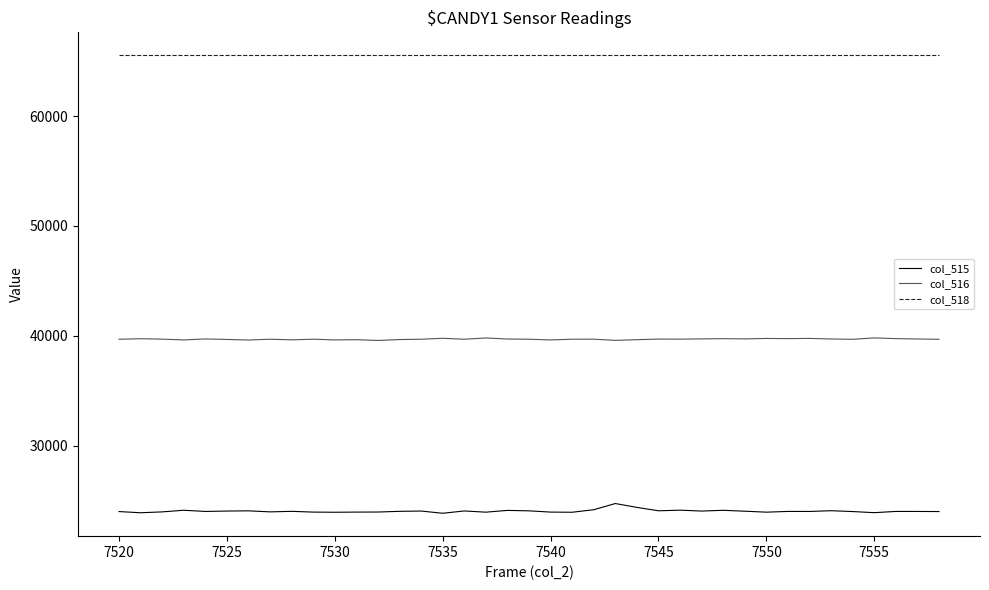

Rank the series by their maximum value, from highest to lowest.

col_518, col_516, col_515